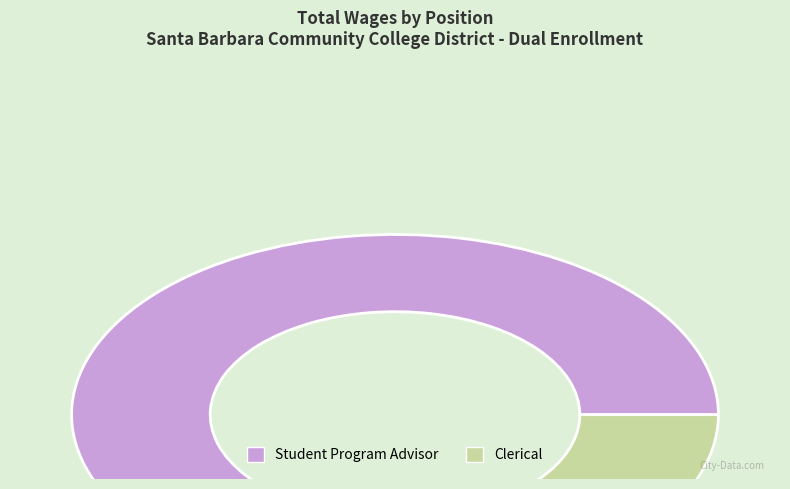

Which category has the smallest portion of the pie?

Clerical